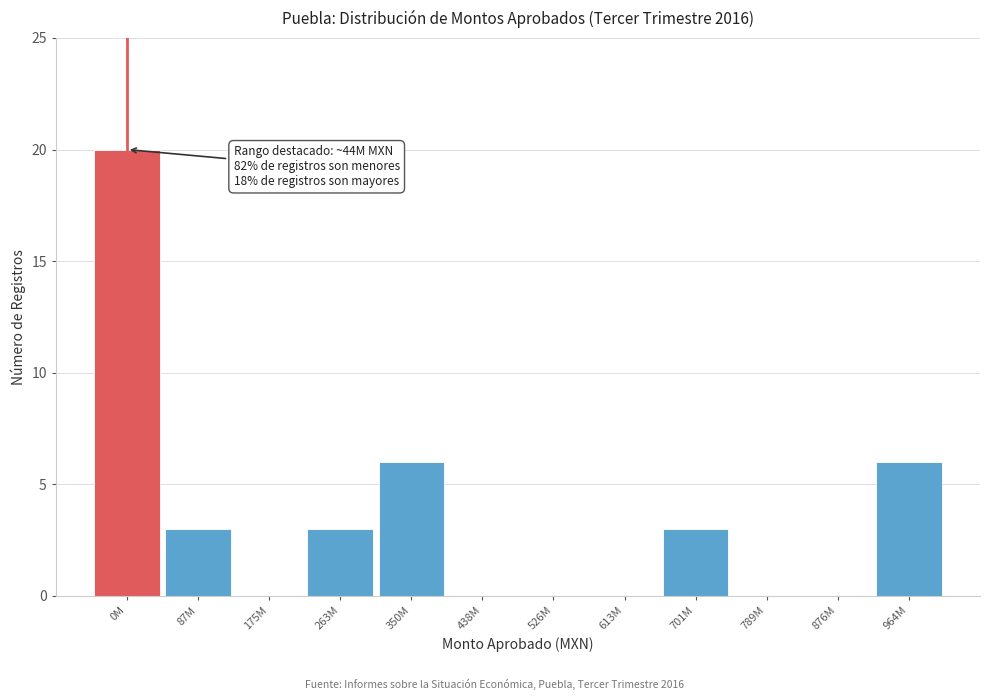

Reading left to right, transcribe all the data shown in this chart.

0M=20	87M=3	175M=0	263M=3	350M=6	438M=0	526M=0	613M=0	701M=3	789M=0	876M=0	964M=6